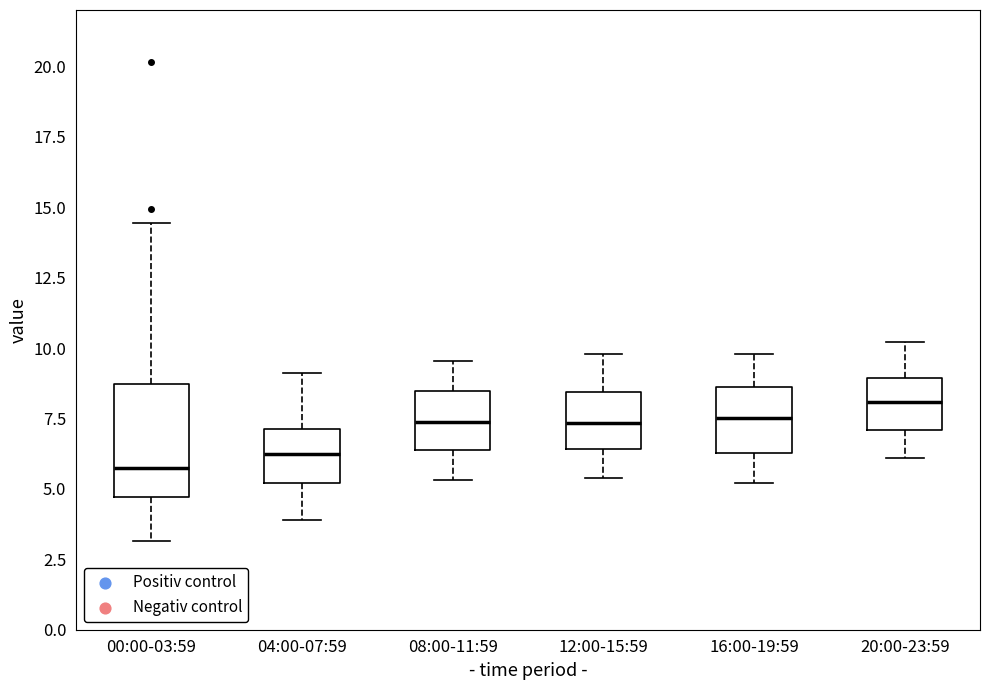

Reading left to right, read every box against the y-axis: the position of its median line, the range the box covers, and the ends of its whiskers. The values are not printed on the chart, so give them approximately, as read against the axis.

00:00-03:59: median 6.0, box 4.5 to 8.5, whiskers 3.0 to 14.5
04:00-07:59: median 6.5, box 5.0 to 7.0, whiskers 4.0 to 9.0
08:00-11:59: median 7.5, box 6.5 to 8.5, whiskers 5.5 to 9.5
12:00-15:59: median 7.5, box 6.5 to 8.5, whiskers 5.5 to 10.0
16:00-19:59: median 7.5, box 6.5 to 8.5, whiskers 5.0 to 10.0
20:00-23:59: median 8.0, box 7.0 to 9.0, whiskers 6.0 to 10.0